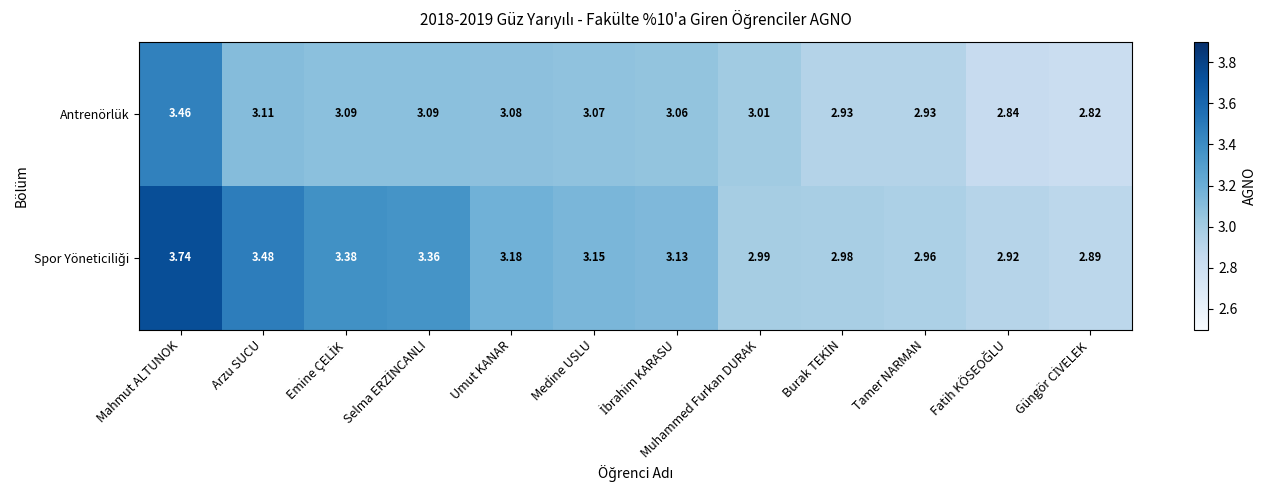

At which label does Antrenörlük first exceed 3?

Mahmut ALTUNOK